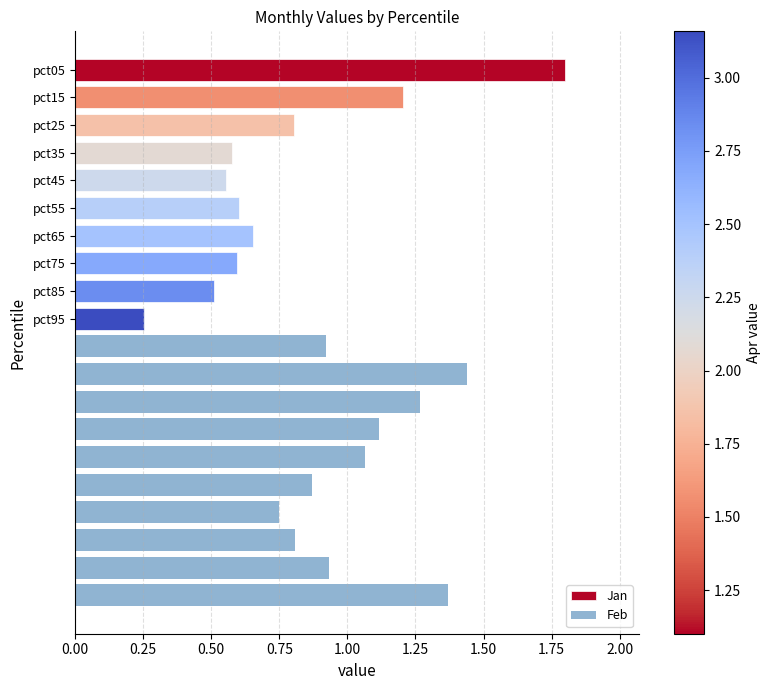

What value does the Feb series have at 0.50?

1.3